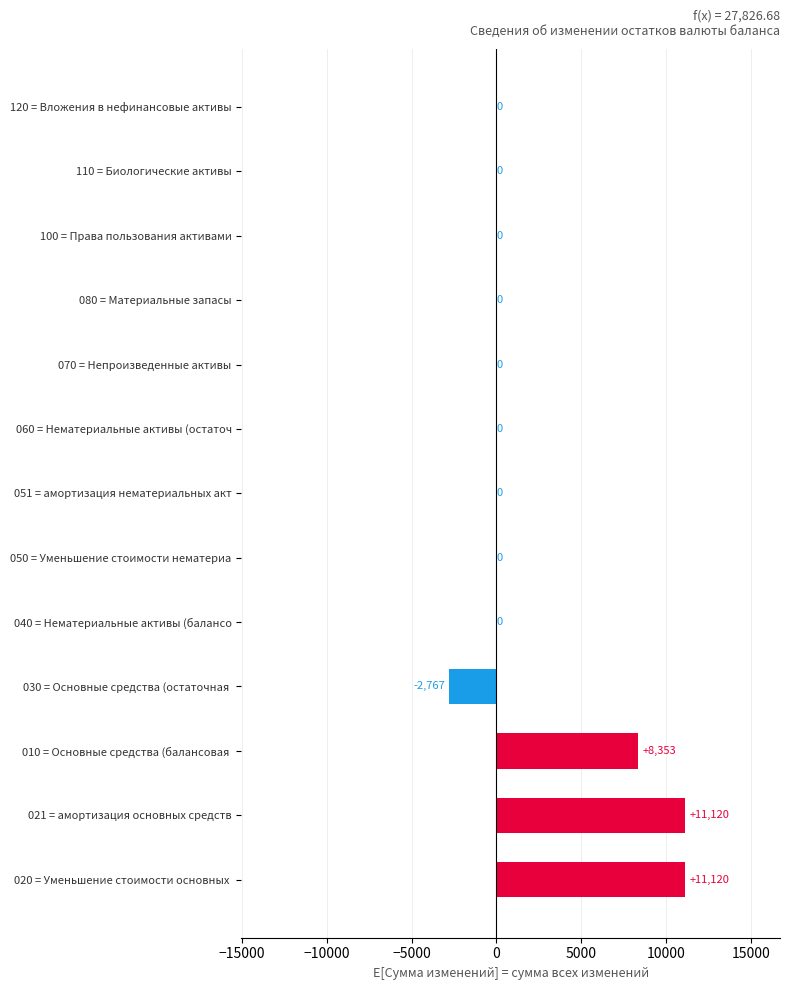

Is it true that the value at 070 = Непроизведенные активы is 5811.5?

False